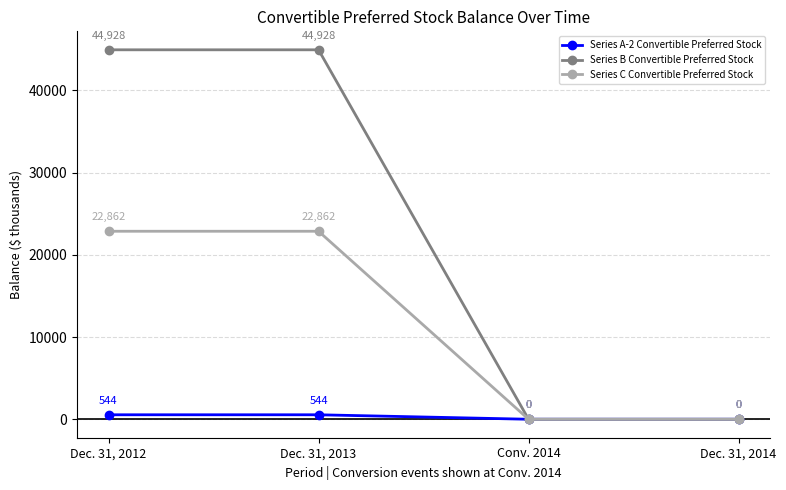

What are all the series names shown in the legend?

Series A-2 Convertible Preferred Stock, Series B Convertible Preferred Stock, Series C Convertible Preferred Stock